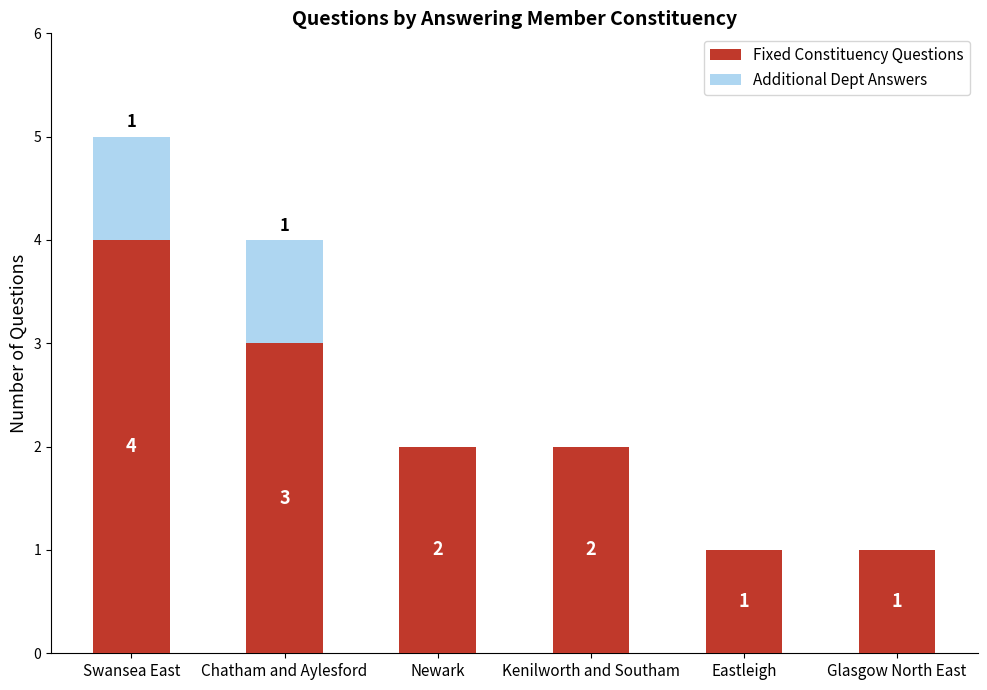

Which category has the highest value in the Fixed Constituency Questions series?

Swansea East